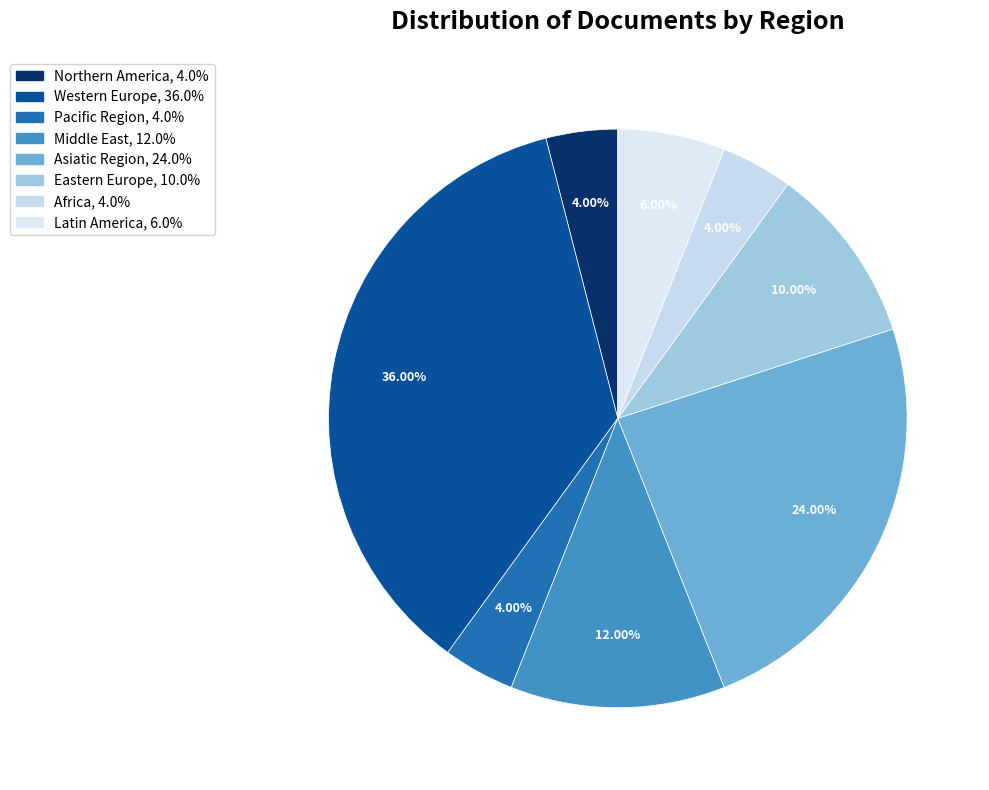

Does Northern America account for over 50% of the chart?

No